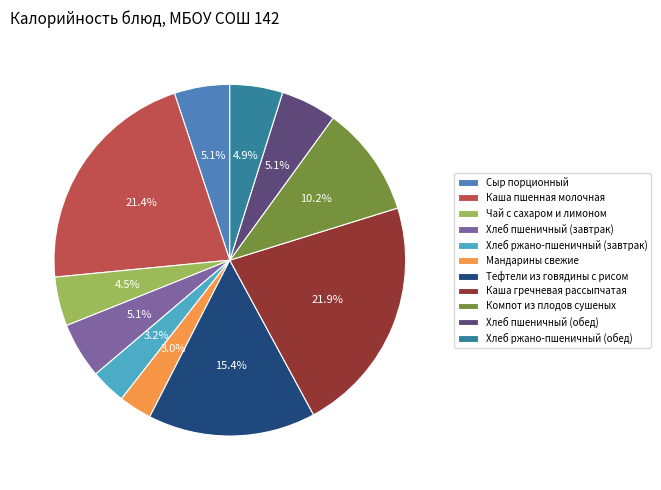

Is Хлеб пшеничный (обед) the majority of the pie?

No